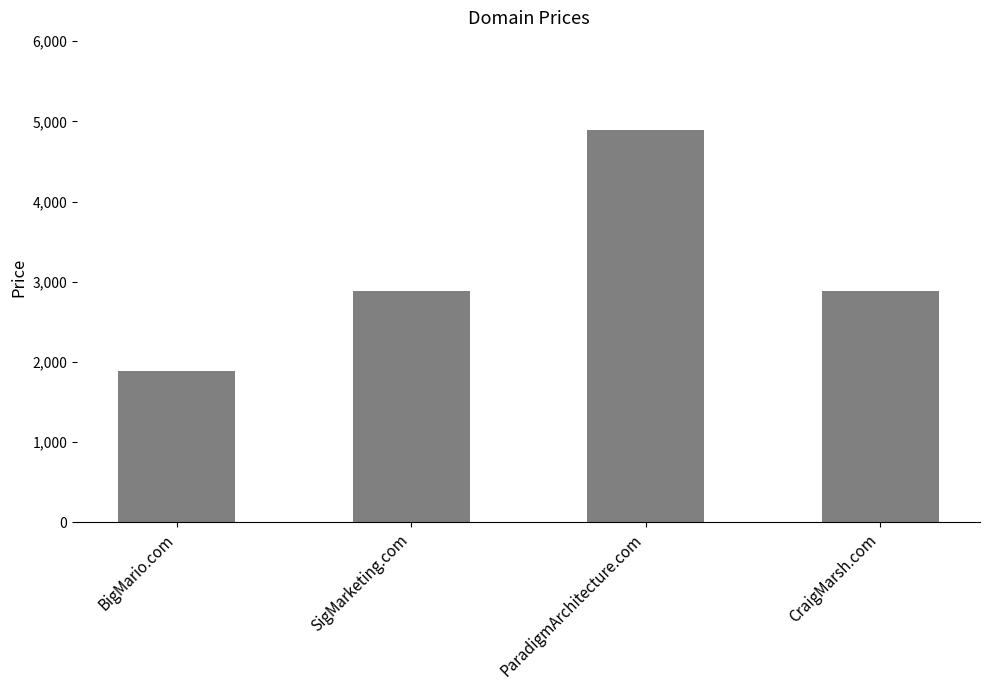

Is it true that the value at SigMarketing.com is 2888?

True